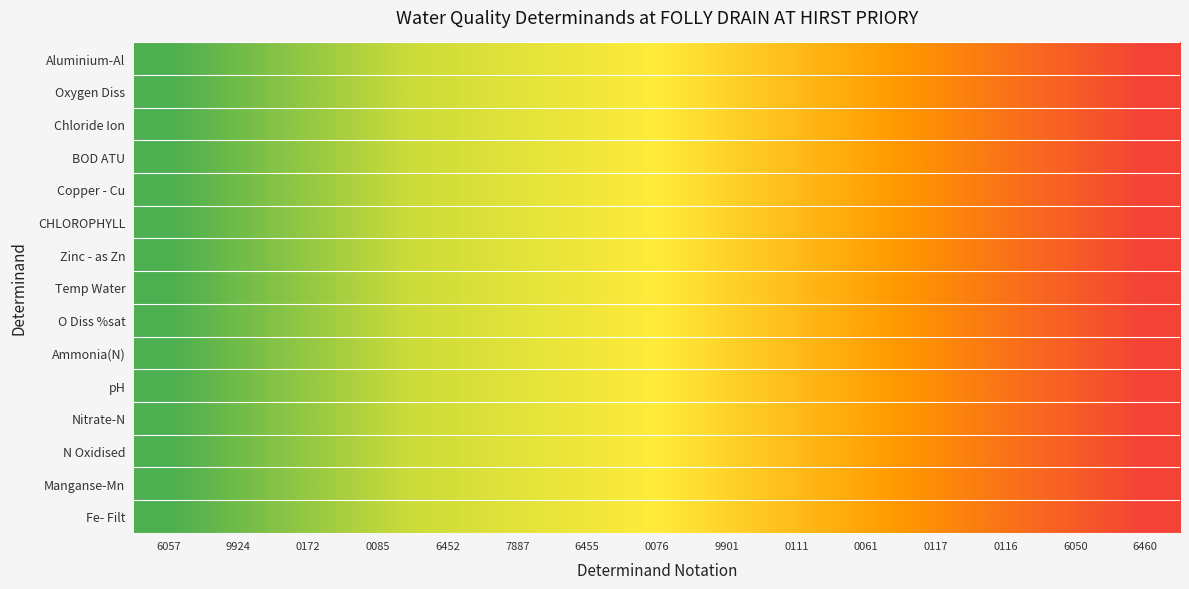

Between 6050 and 7887, which is larger?

6050